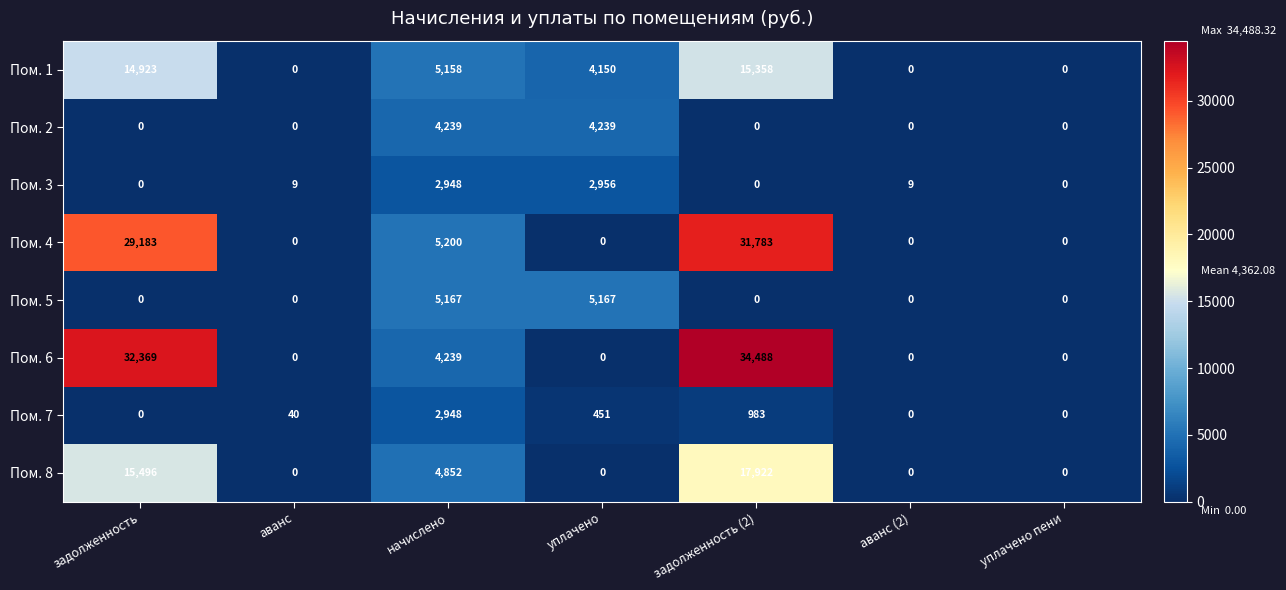

What is the spread (max minus min) of values at аванс?

40